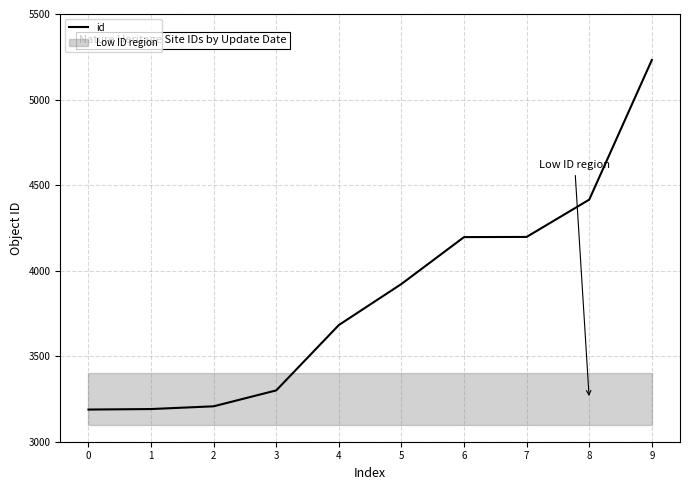

The chart shows a value of 1589 at 5. True or false?

False